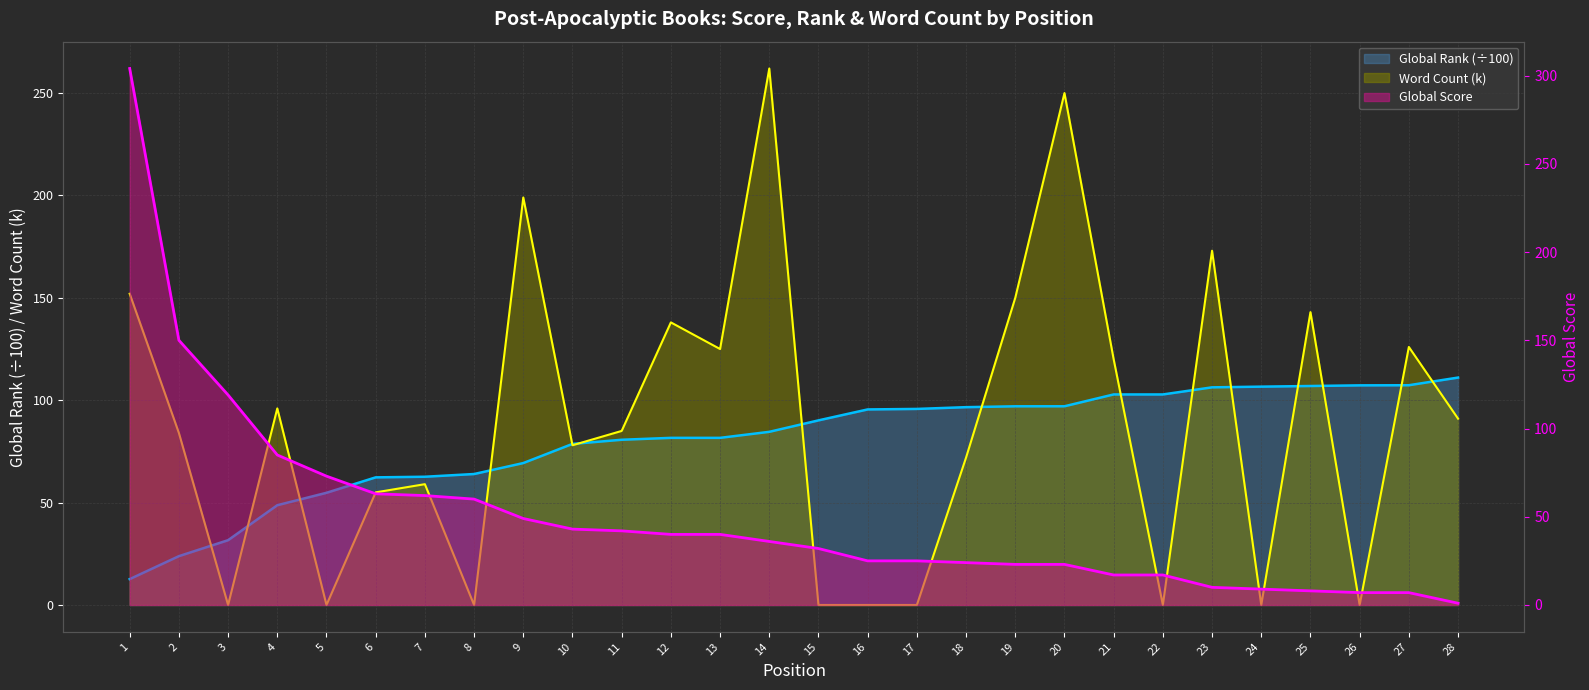

What is the minimum value for Global Score?

1.0